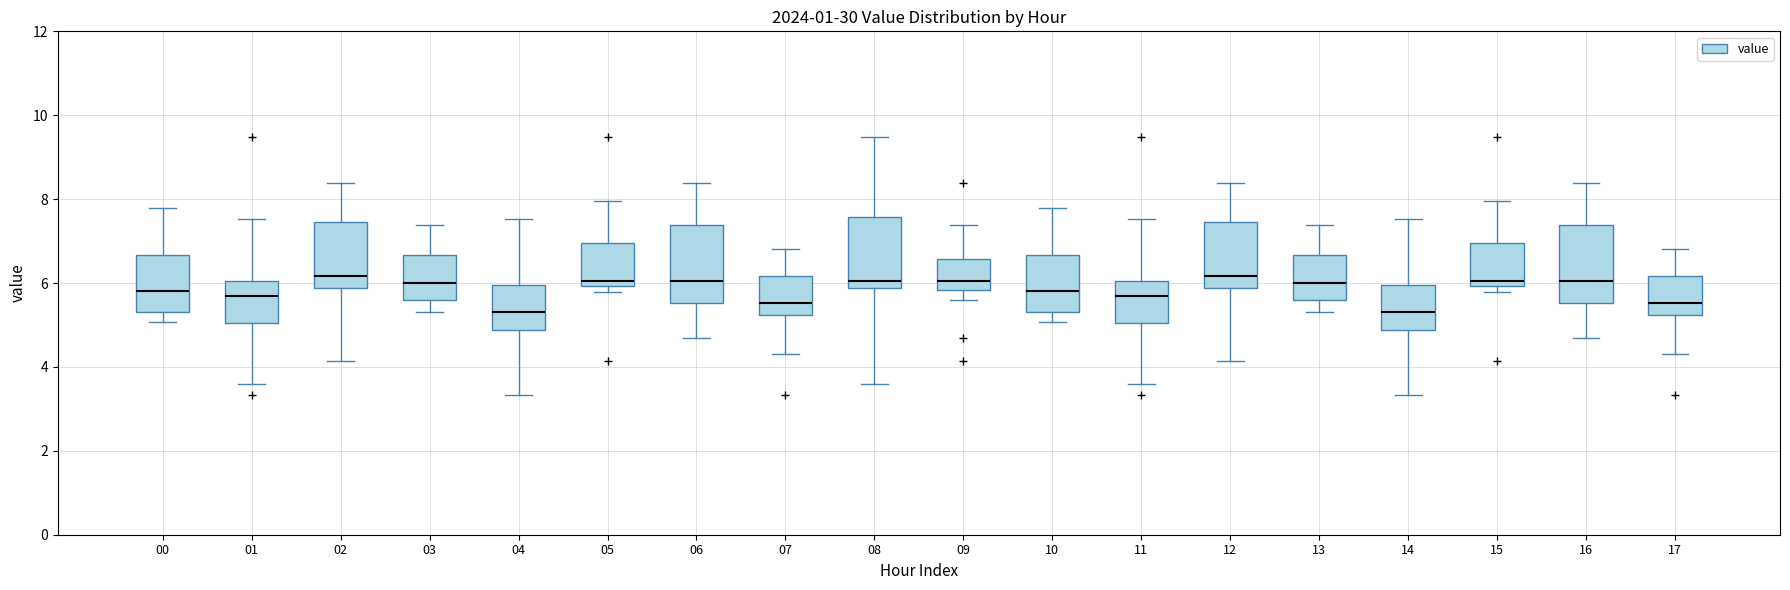

Reading left to right, read every box against the y-axis: the position of its median line, the range the box covers, and the ends of its whiskers. The values are not printed on the chart, so give them approximately, as read against the axis.

00: median 5.8, box 5.4 to 6.6, whiskers 5.0 to 7.8
01: median 5.8, box 5.0 to 6.0, whiskers 3.6 to 7.6
02: median 6.2, box 5.8 to 7.4, whiskers 4.2 to 8.4
03: median 6.0, box 5.6 to 6.6, whiskers 5.4 to 7.4
04: median 5.4, box 4.8 to 6.0, whiskers 3.4 to 7.6
05: median 6.0 (just above the box's lower edge), box 6.0 to 7.0, whiskers 5.8 to 8.0
06: median 6.0, box 5.6 to 7.4, whiskers 4.8 to 8.4
07: median 5.6, box 5.2 to 6.2, whiskers 4.4 to 6.8
08: median 6.0, box 5.8 to 7.6, whiskers 3.6 to 9.4
09: median 6.0, box 5.8 to 6.6, whiskers 5.6 to 7.4
10: median 5.8, box 5.4 to 6.6, whiskers 5.0 to 7.8
11: median 5.8, box 5.0 to 6.0, whiskers 3.6 to 7.6
12: median 6.2, box 5.8 to 7.4, whiskers 4.2 to 8.4
13: median 6.0, box 5.6 to 6.6, whiskers 5.4 to 7.4
14: median 5.4, box 4.8 to 6.0, whiskers 3.4 to 7.6
15: median 6.0 (just above the box's lower edge), box 6.0 to 7.0, whiskers 5.8 to 8.0
16: median 6.0, box 5.6 to 7.4, whiskers 4.8 to 8.4
17: median 5.6, box 5.2 to 6.2, whiskers 4.4 to 6.8